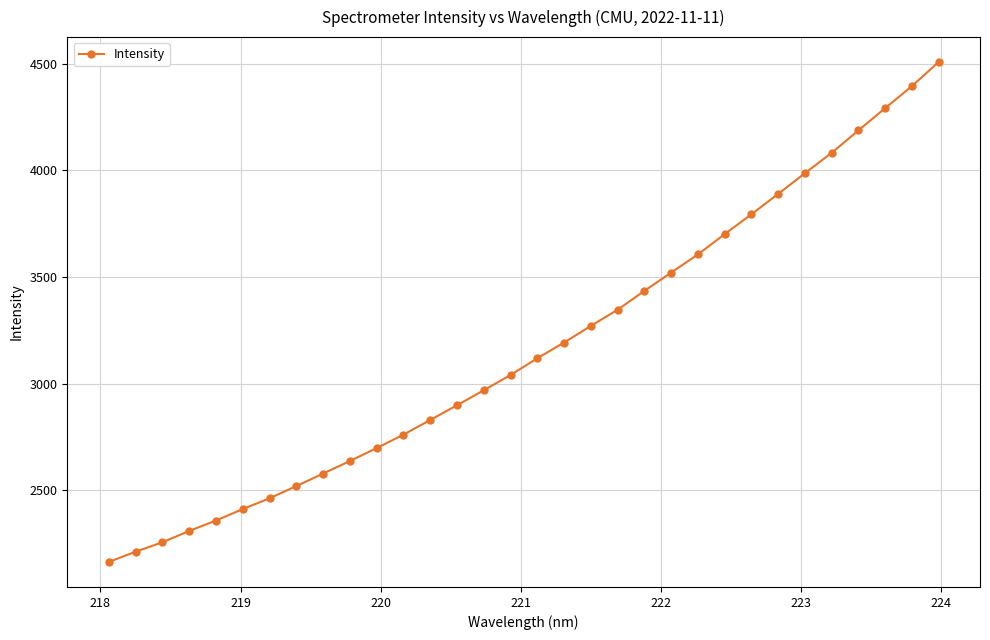

What is the value of the 1st point from the left?

2164.8